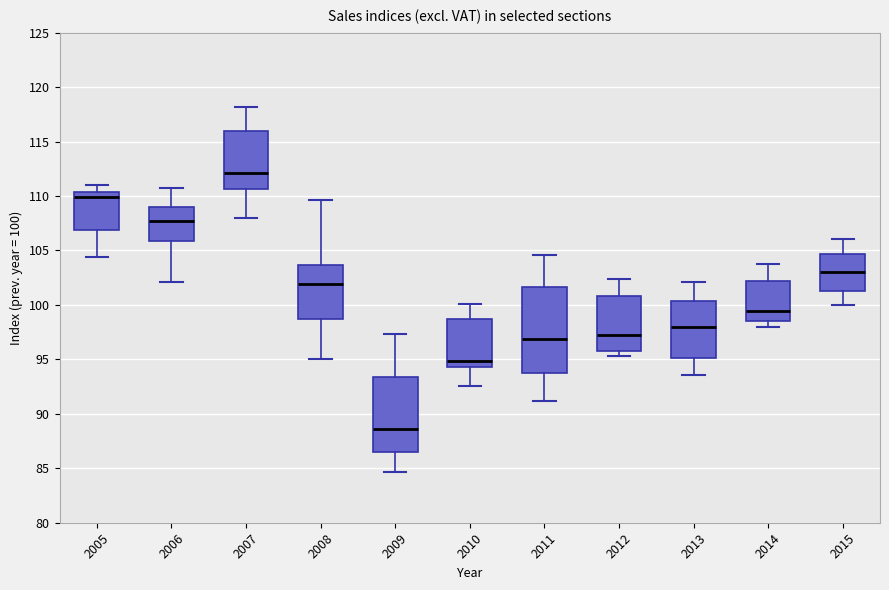

Where does the upper whisker of the box at x = 2009 end on the y-axis? The values are not printed on the chart, so give them approximately, as read against the axis.

97.5